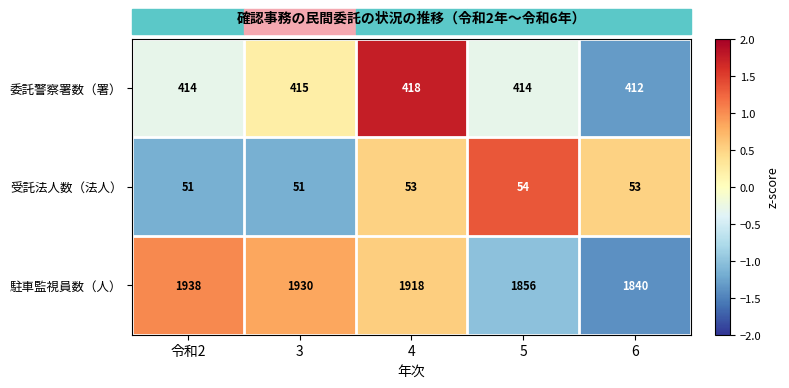

Which series has the largest range (max minus min)?

駐車監視員数（人）